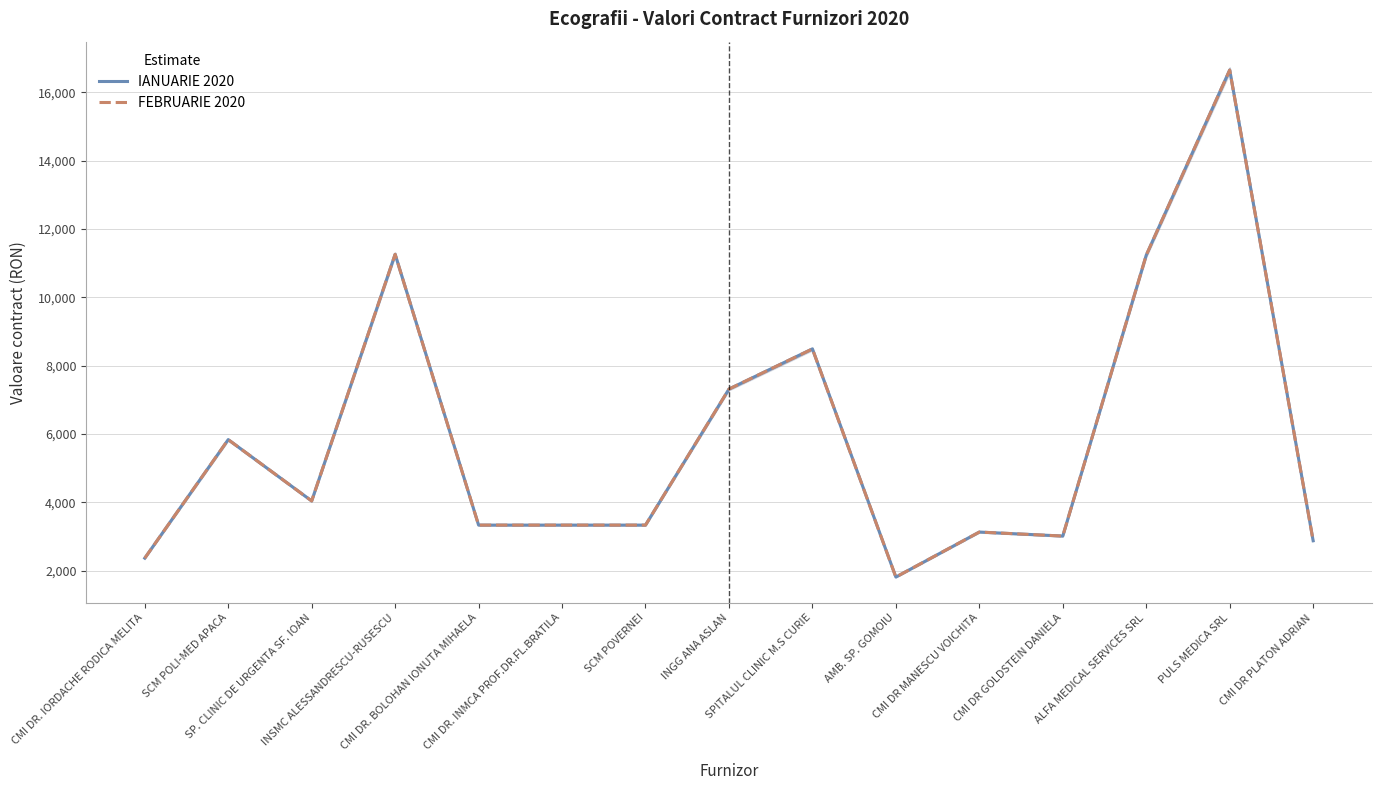

What is the label of the 8th point from the right?

INGG ANA ASLAN